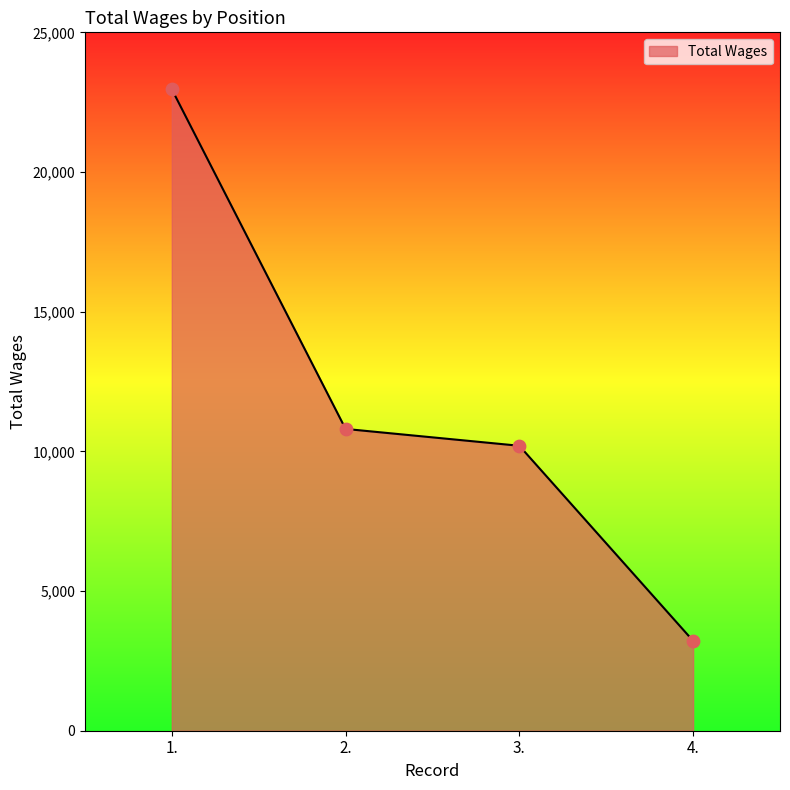

What is the change in value from 1. to 4.?

-19747